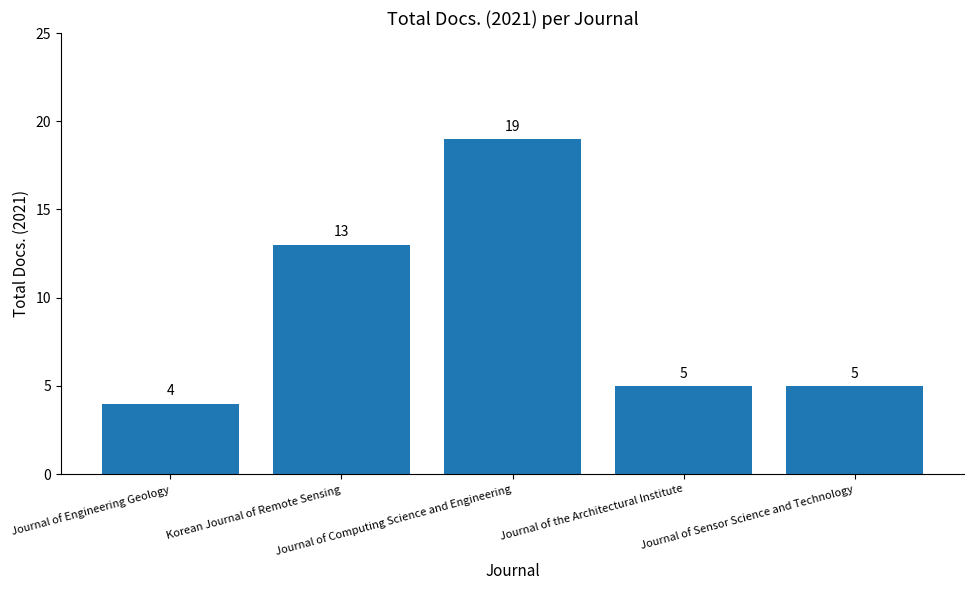

Reading left to right, list all the values displayed in this chart.

4	13	19	5	5